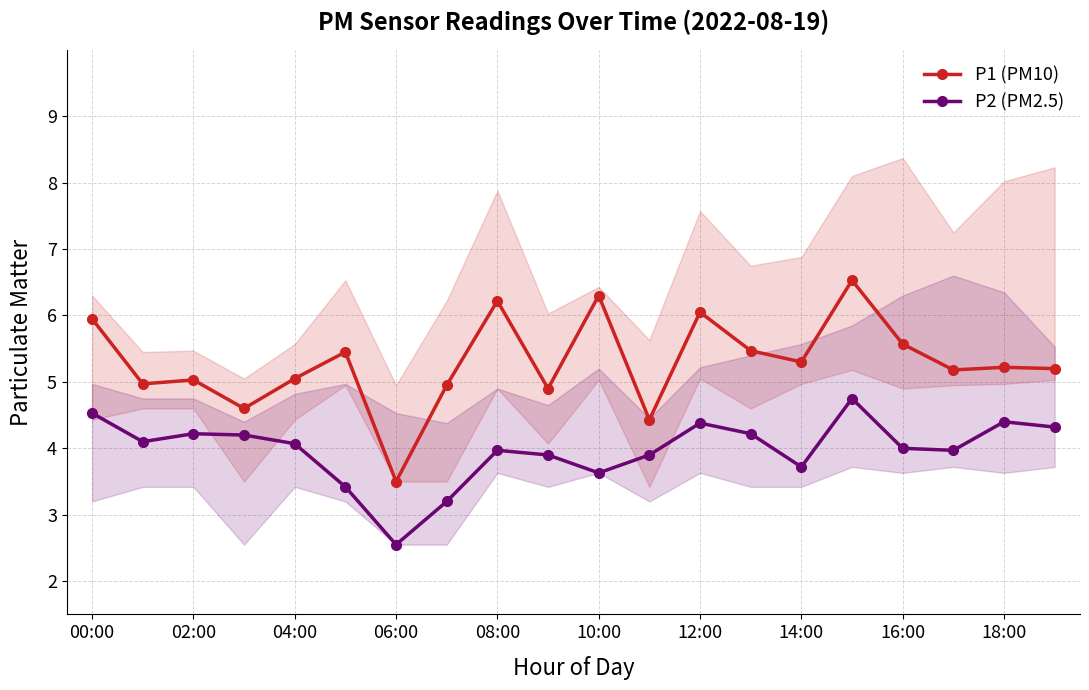

At how many categories does at least one series exceed 6?

4